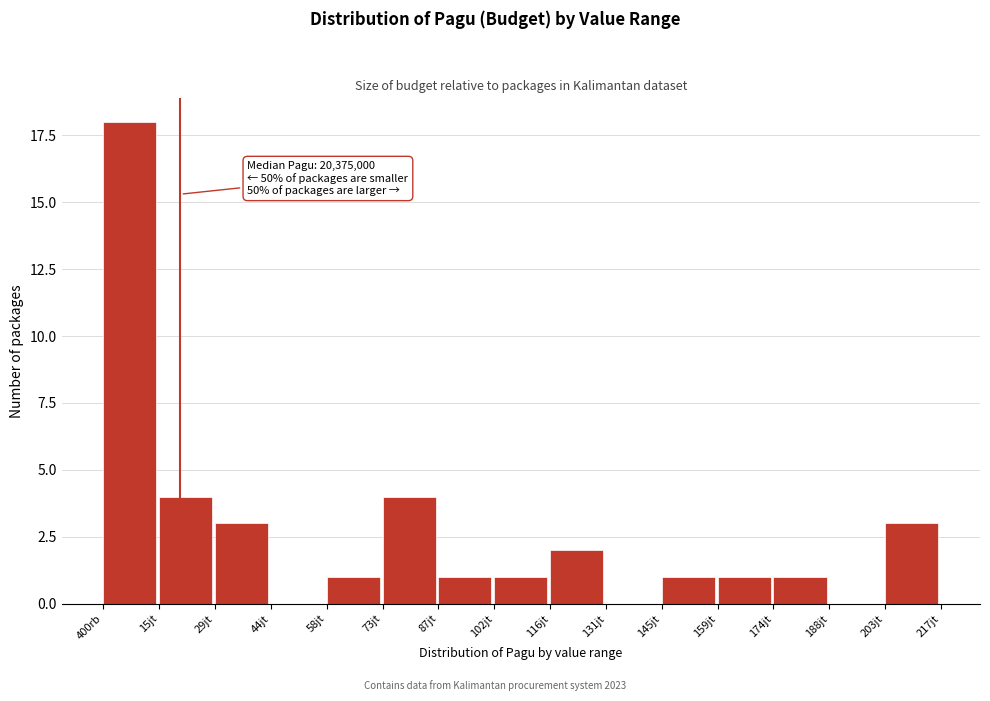

Reading left to right, what are all the values shown in this chart?

400rb=18	15jt=4	29jt=3	44jt=0	58jt=1	73jt=4	87jt=1	102jt=1	116jt=2	131jt=0	145jt=1	159jt=1	174jt=1	188jt=0	203jt=3